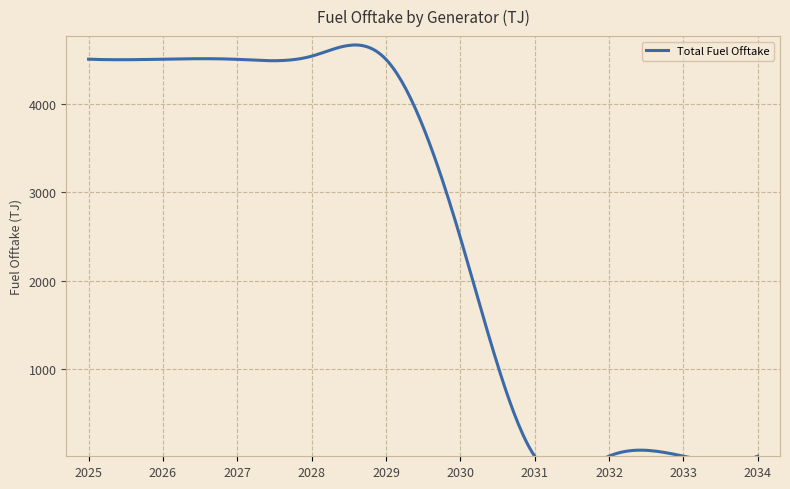

How many data points does each series have?

10